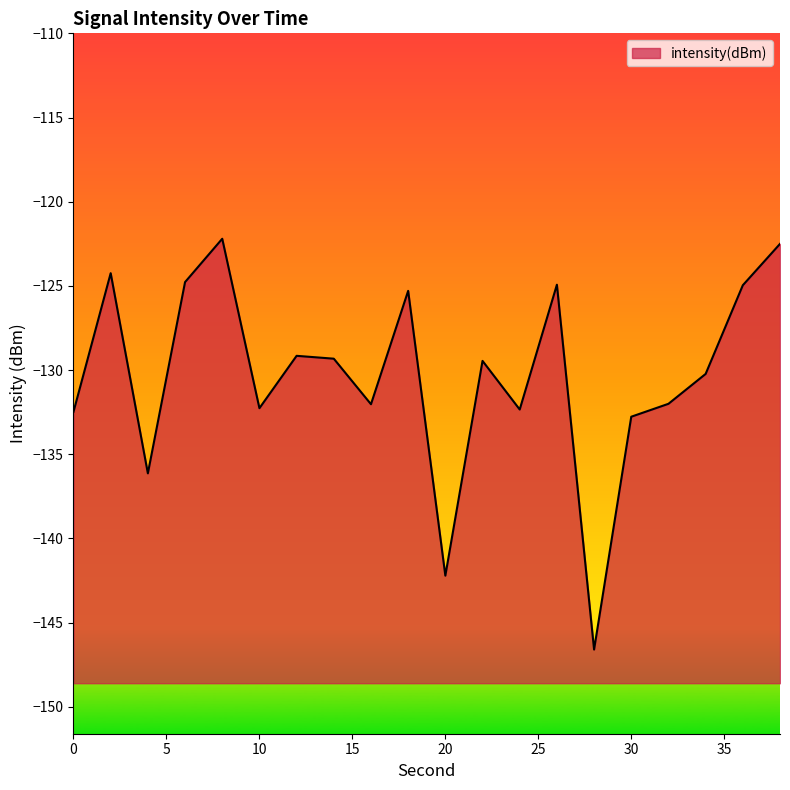

What is the minimum value shown in the chart?

-146.6